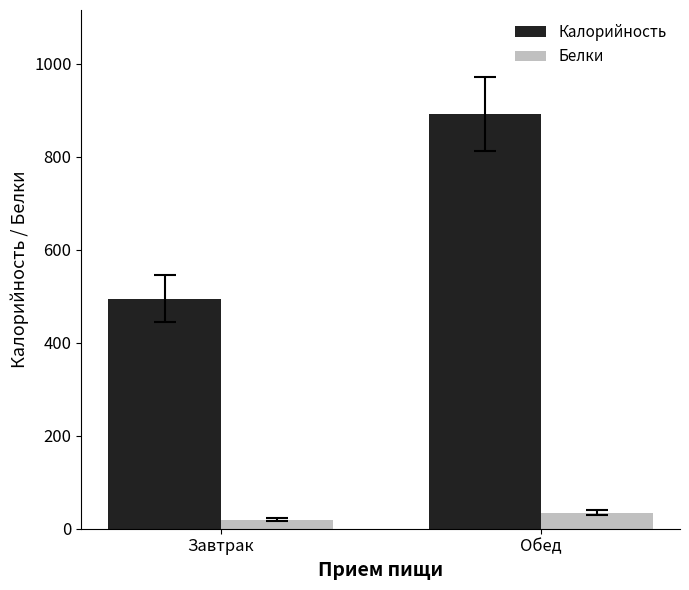

What is the sum of all Белки values?

53.6